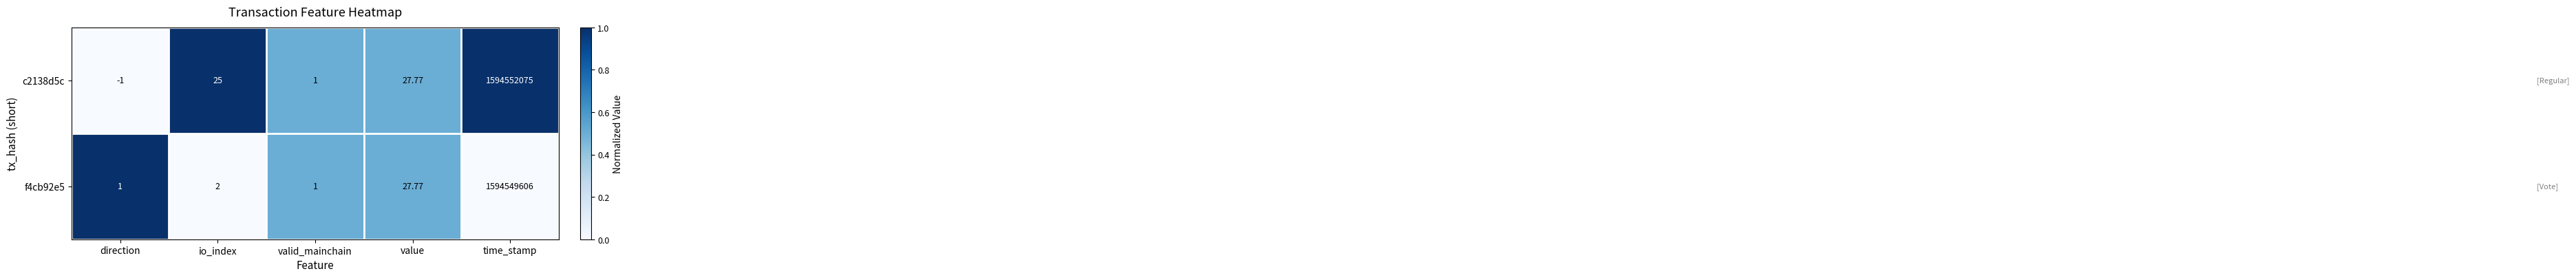

Rank the categories by c2138d5c value from lowest to highest.

direction, valid_mainchain, io_index, value, time_stamp